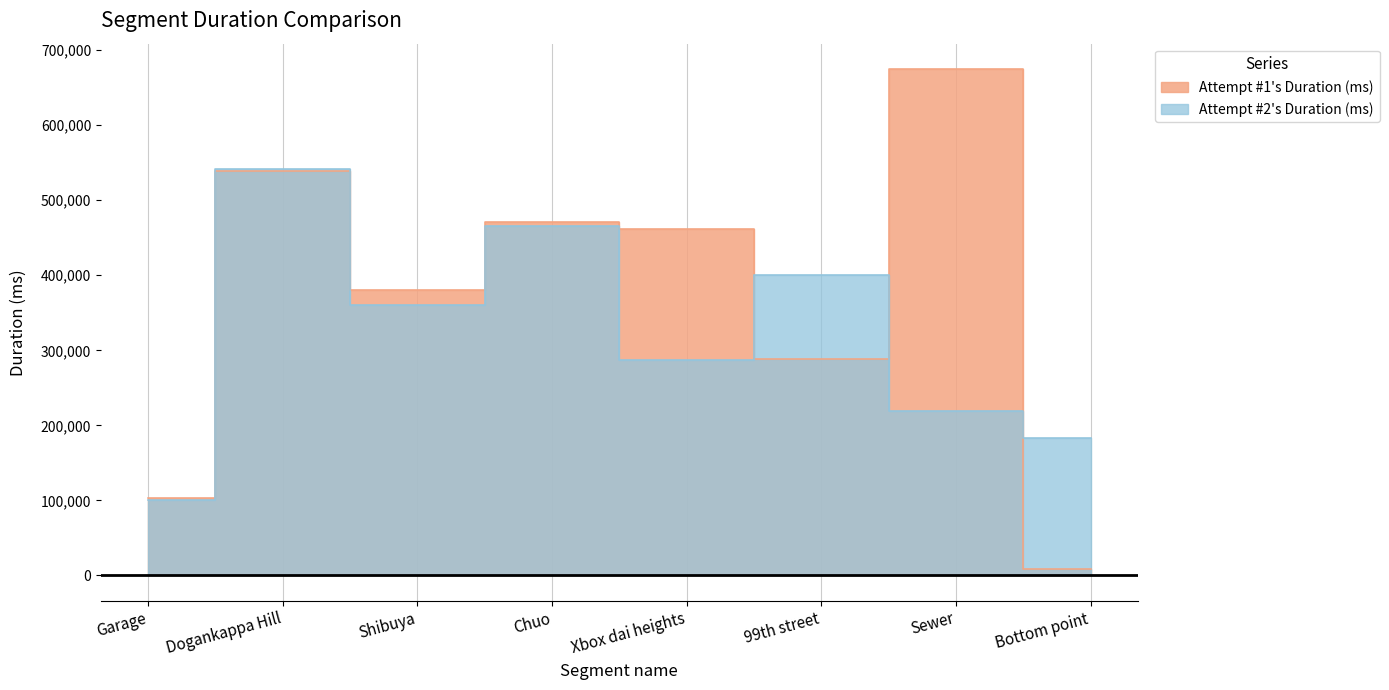

Read the Attempt #1's Duration (ms) value at Sewer, to the nearest 100.

675000